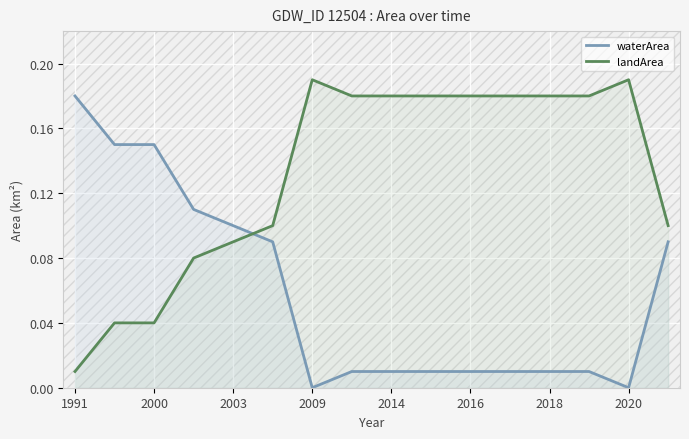

How many times do waterArea and landArea cross each other?

1